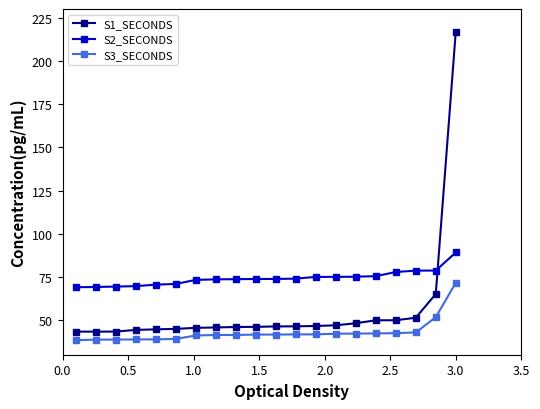

List the series in order of their overall mean, highest first.

S2_SECONDS, S1_SECONDS, S3_SECONDS